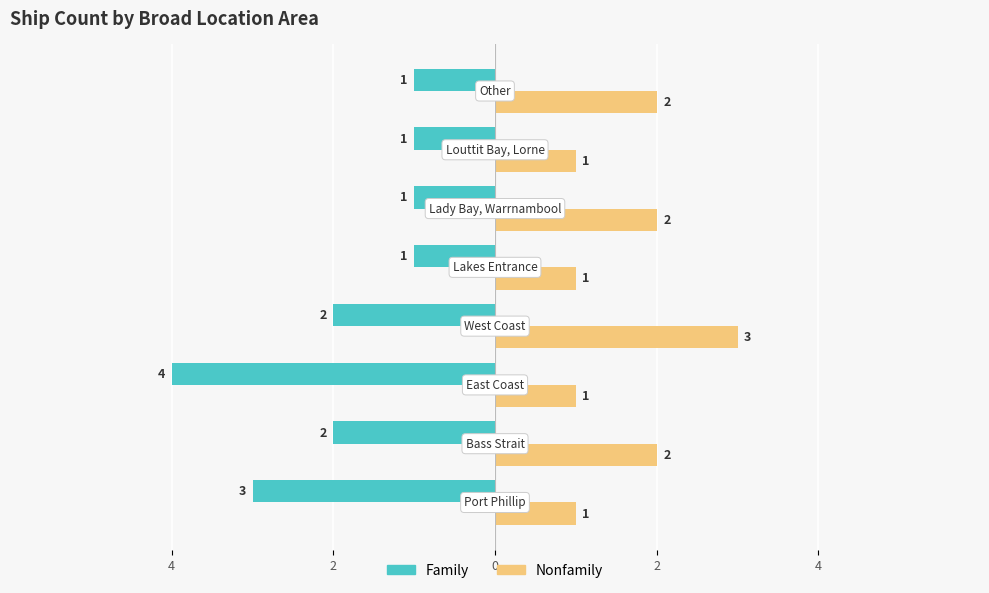

What are all the series names shown in the legend?

Family, Nonfamily